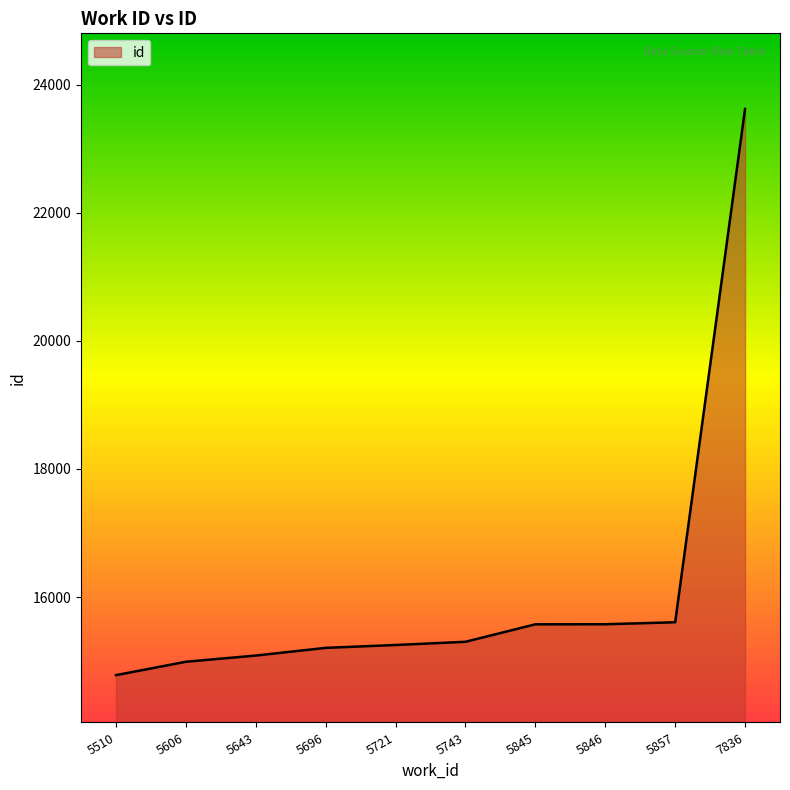

Does the chart display data point markers on the line(s)?

No